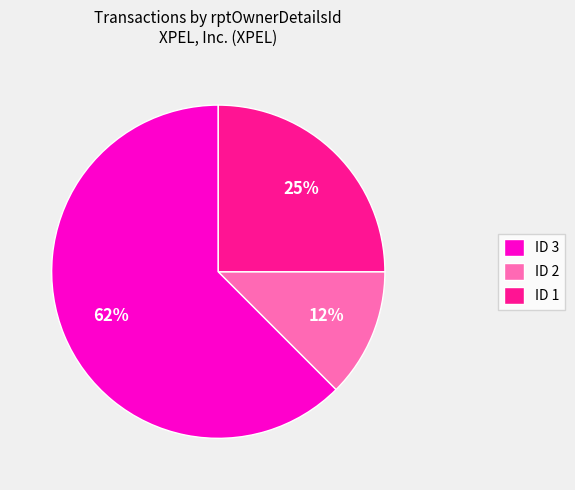

Which has a higher value, ID 2 or ID 3?

ID 3